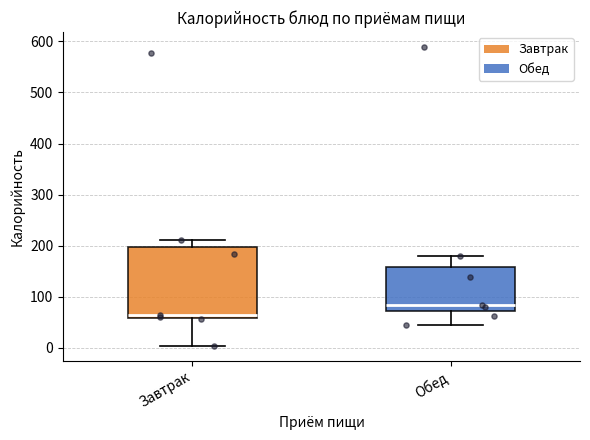

Which box is the tallest, from its lower edge to its upper edge?

Завтрак